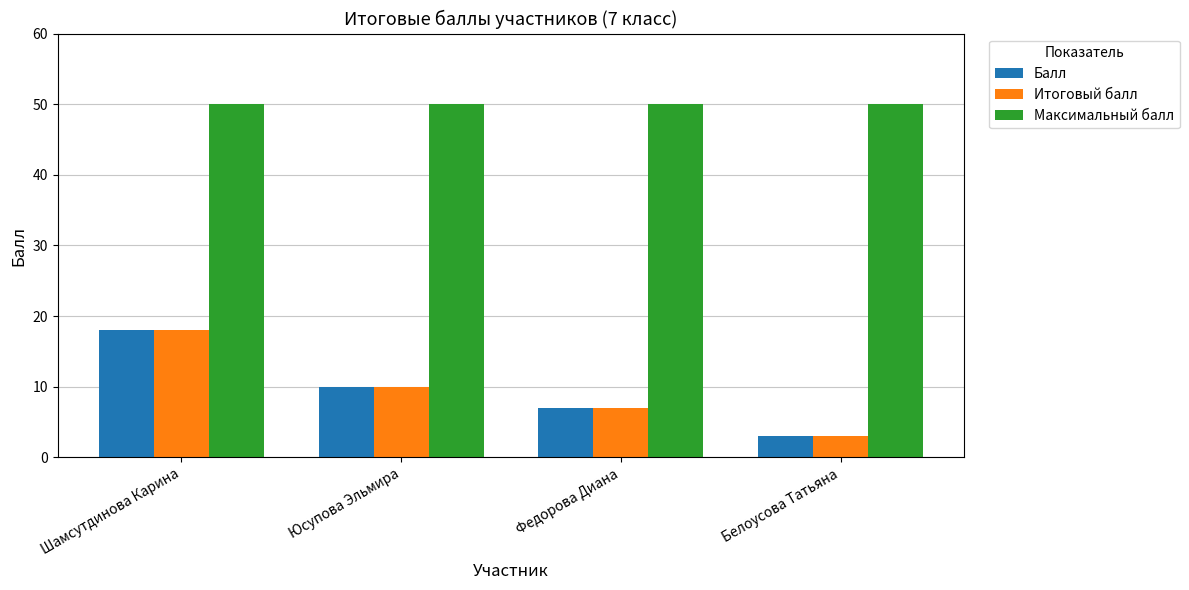

What is the sum of the Максимальный балл values at Белоусова Татьяна and Шамсутдинова Карина?

100